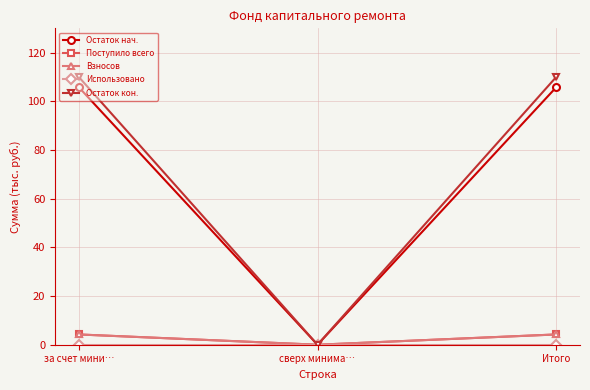

Reading right to left, list all the values displayed in this chart.

Остаток нач.: Итого=105.8	сверх минима…=0.0	за счет мини…=105.8
Поступило всего: Итого=4.2	сверх минима…=0.0	за счет мини…=4.2
Взносов: Итого=4.2	сверх минима…=0.0	за счет мини…=4.2
Использовано: Итого=0.0	сверх минима…=0.0	за счет мини…=0.0
Остаток кон.: Итого=110.0	сверх минима…=0.0	за счет мини…=110.0